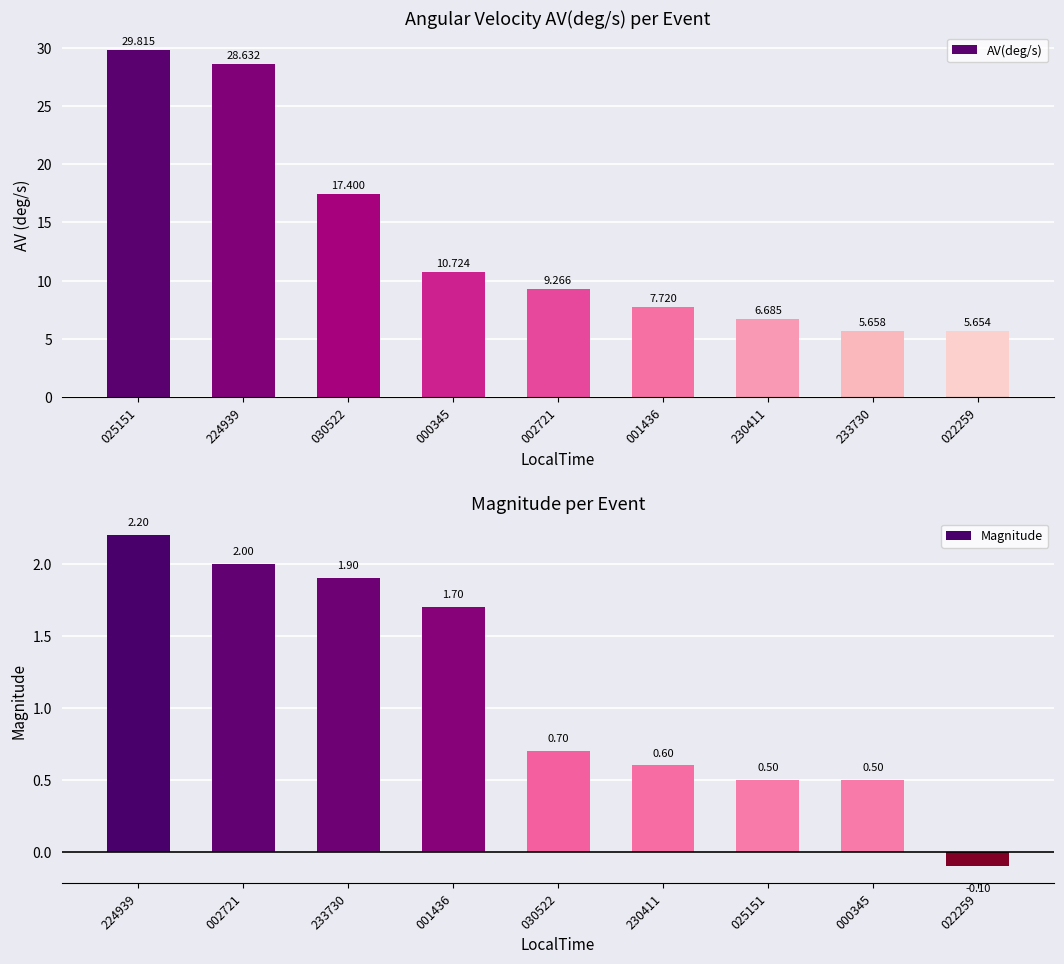

What is the minimum value shown in the chart?

-0.1